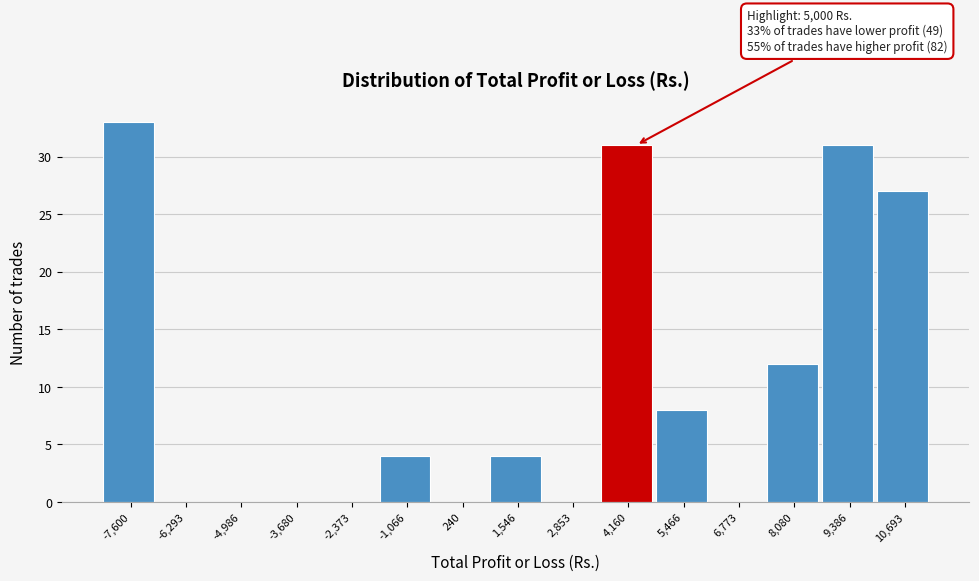

Reading left to right, list all the values displayed in this chart.

-7,600=33	-6,293=0	-4,986=0	-3,680=0	-2,373=0	-1,066=4	240=0	1,546=4	2,853=0	4,160=31	5,466=8	6,773=0	8,080=12	9,386=31	10,693=27